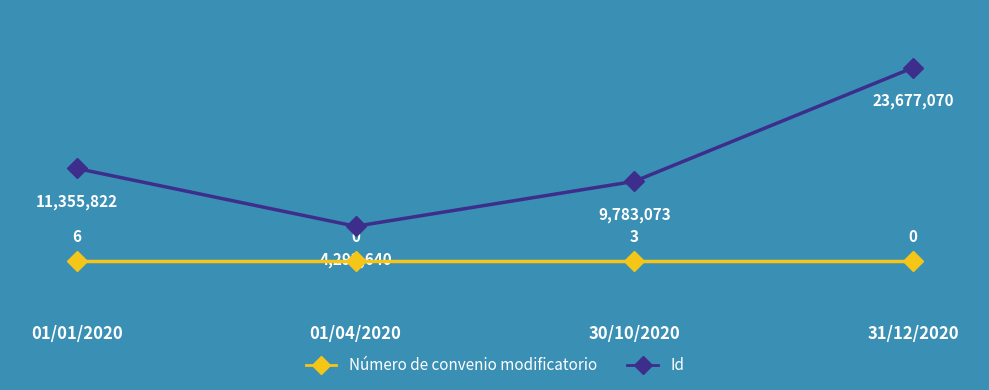

Is this an area chart (filled region under the line)?

No